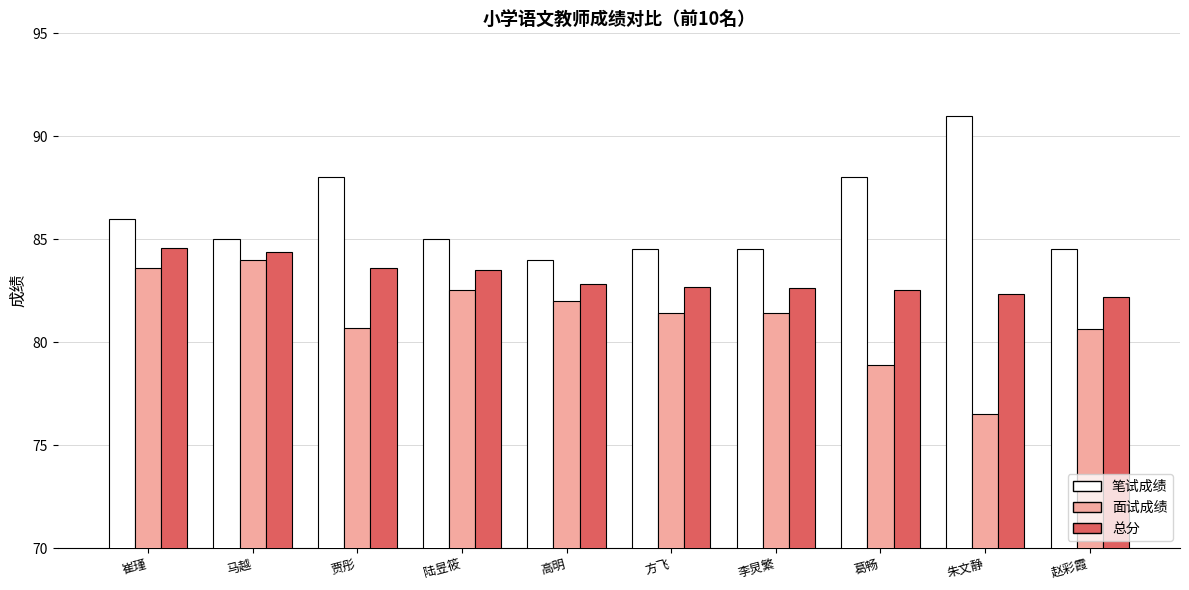

What is the maximum value for 面试成绩?

84.0